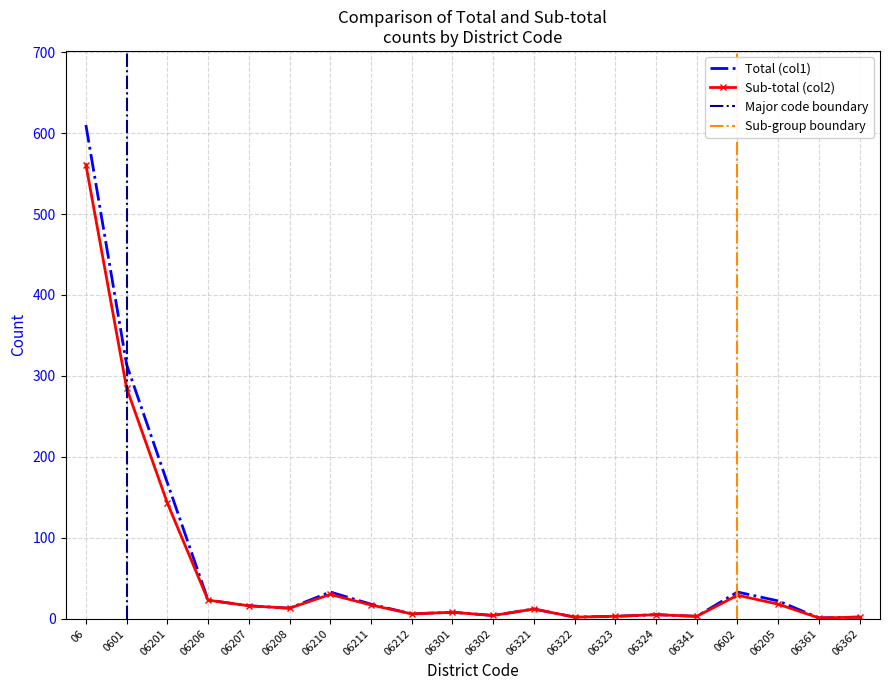

What is the total value across all series at 06201?

311